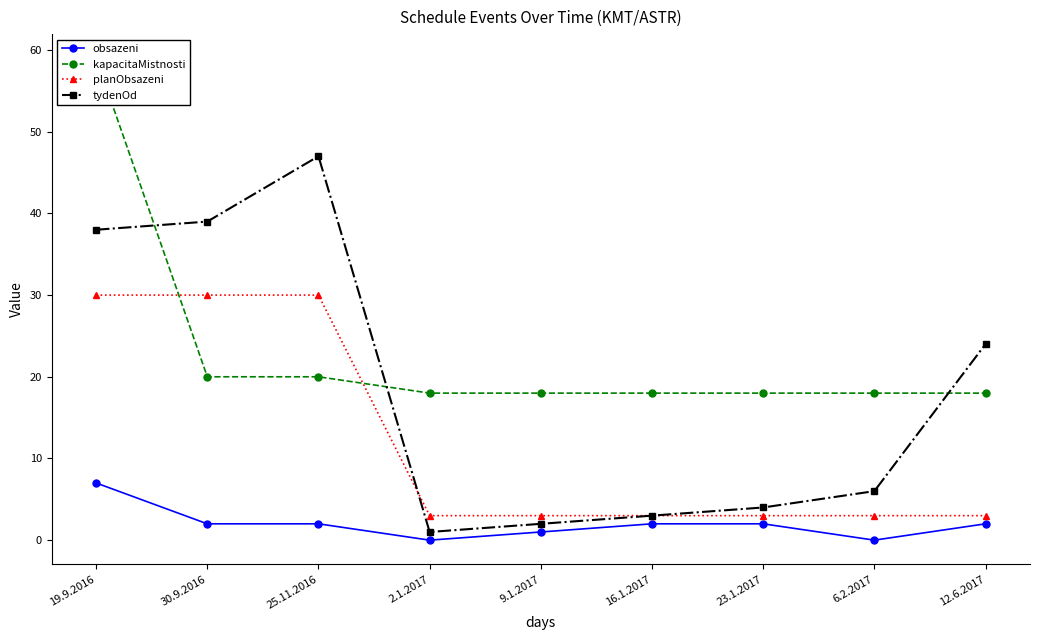

Reading left to right, what are all the values shown in this chart?

obsazeni: 19.9.2016=7	30.9.2016=2	25.11.2016=2	2.1.2017=0	9.1.2017=1	16.1.2017=2	23.1.2017=2	6.2.2017=0	12.6.2017=2
kapacitaMistnosti: 19.9.2016=59	30.9.2016=20	25.11.2016=20	2.1.2017=18	9.1.2017=18	16.1.2017=18	23.1.2017=18	6.2.2017=18	12.6.2017=18
planObsazeni: 19.9.2016=30	30.9.2016=30	25.11.2016=30	2.1.2017=3	9.1.2017=3	16.1.2017=3	23.1.2017=3	6.2.2017=3	12.6.2017=3
tydenOd: 19.9.2016=38	30.9.2016=39	25.11.2016=47	2.1.2017=1	9.1.2017=2	16.1.2017=3	23.1.2017=4	6.2.2017=6	12.6.2017=24